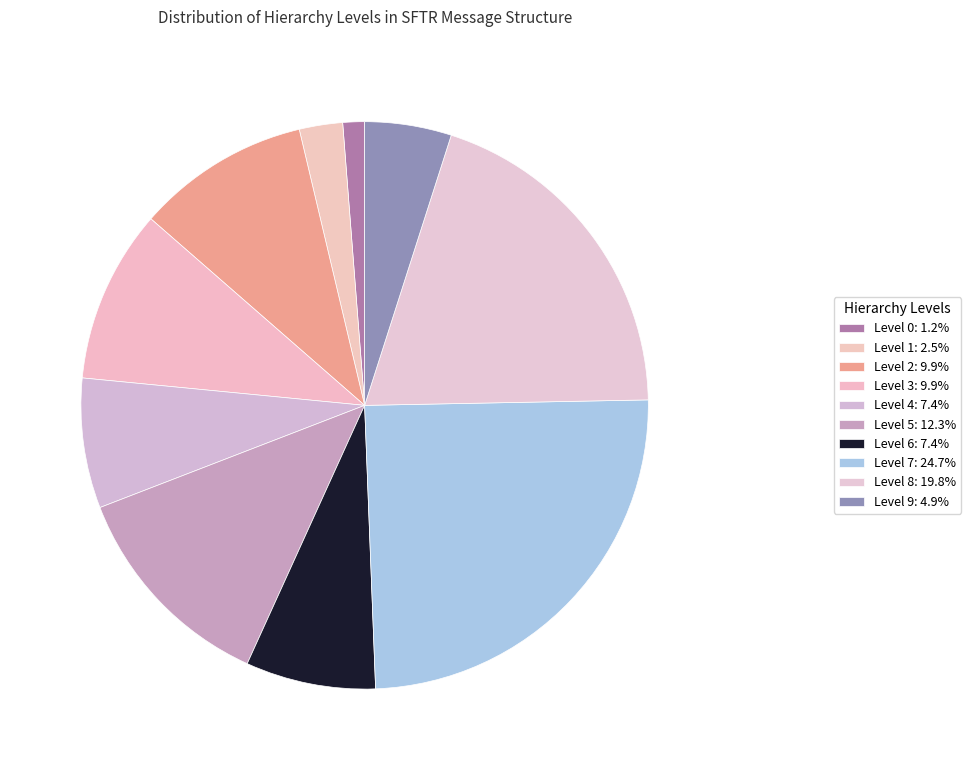

True or false: Level 7 accounts for 25% of the total.

True